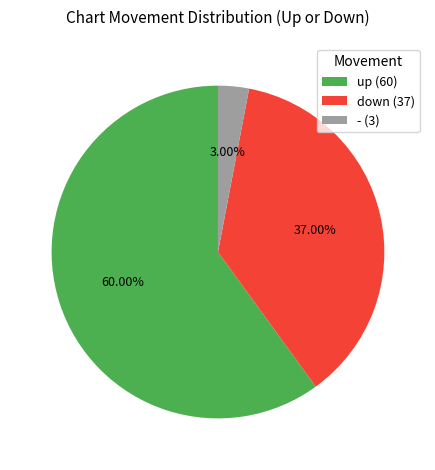

Is the sum of up and - greater than half?

Yes